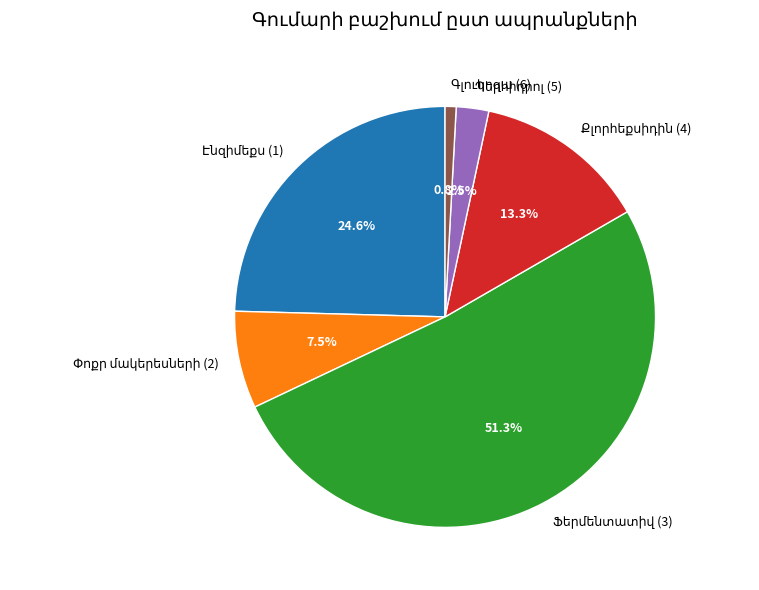

Does any single category account for the majority?

Yes